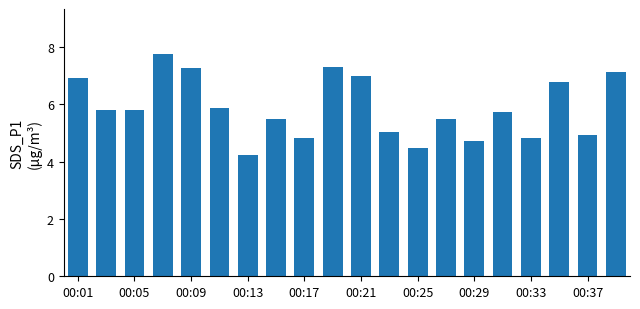

What is the value of the 13th bar from the left?

4.5